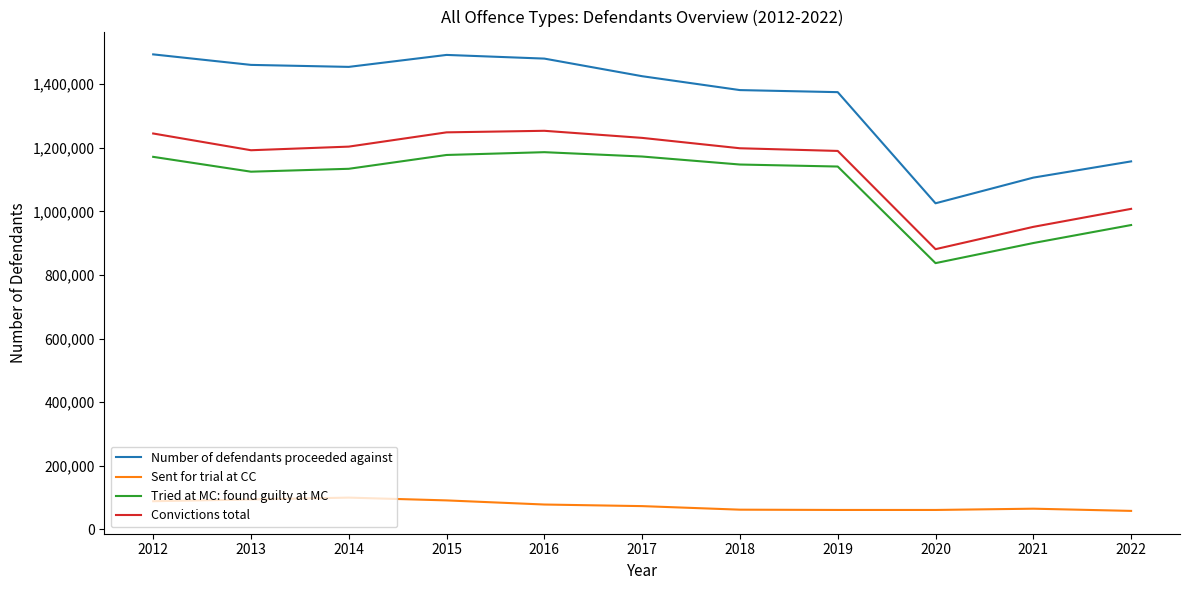

In Convictions total, how many points are higher than both neighbors (excluding endpoints)?

1